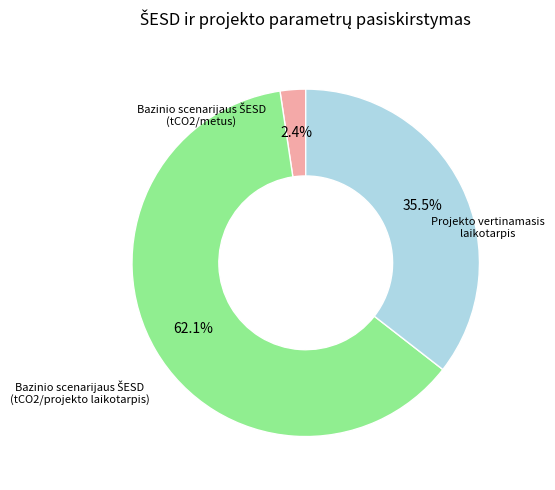

Is there any slice that represents more than half of the pie?

Yes